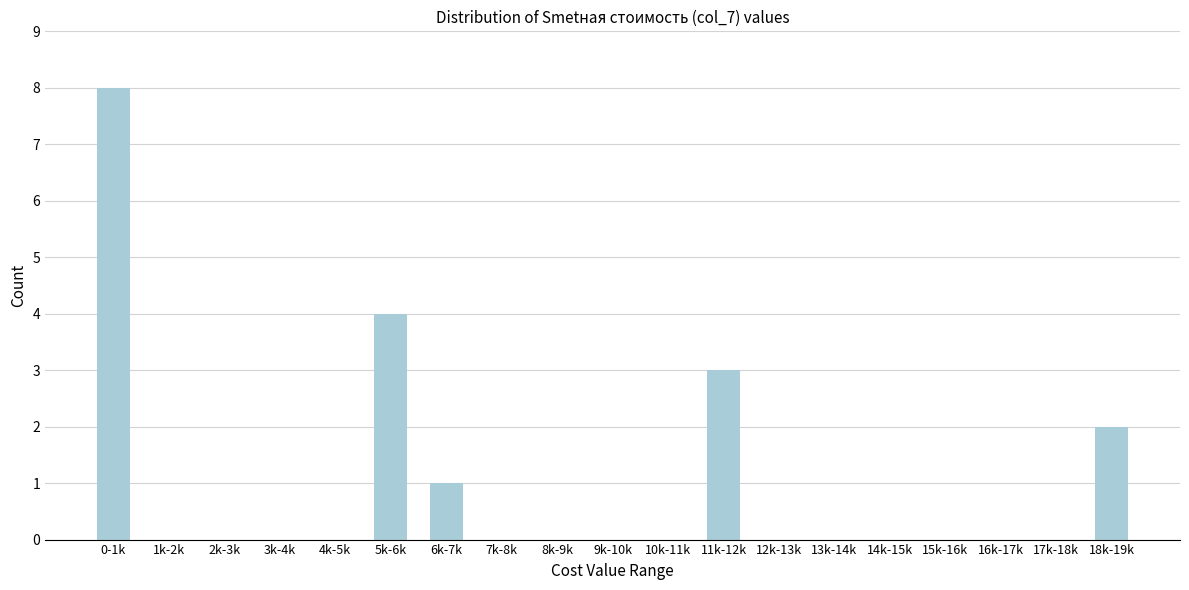

Reading left to right, list all the values displayed in this chart.

0-1k=8	1k-2k=0	2k-3k=0	3k-4k=0	4k-5k=0	5k-6k=4	6k-7k=1	7k-8k=0	8k-9k=0	9k-10k=0	10k-11k=0	11k-12k=3	12k-13k=0	13k-14k=0	14k-15k=0	15k-16k=0	16k-17k=0	17k-18k=0	18k-19k=2